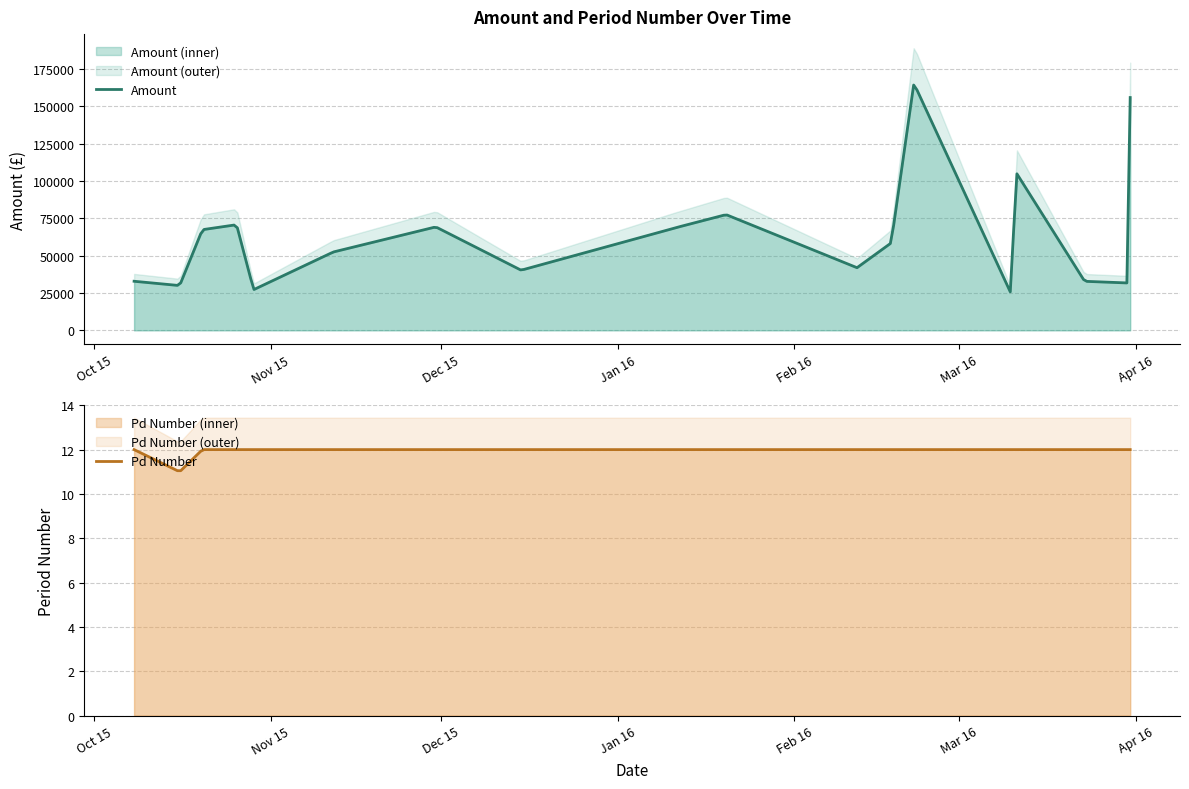

True or false: Pd Number and Amount intersect in this chart.

False